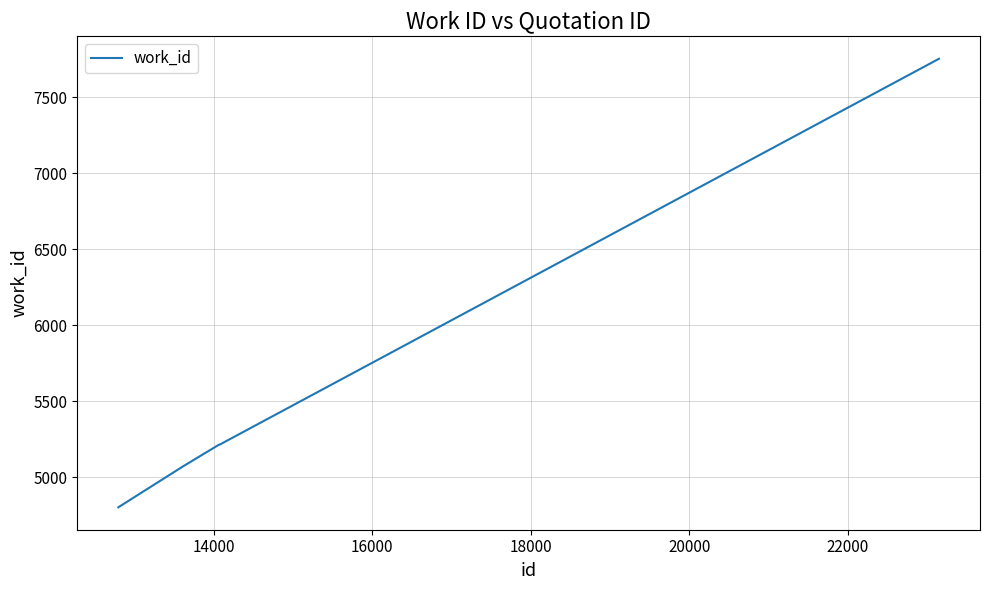

True or false: there are more than 1 points higher than both neighbors.

False